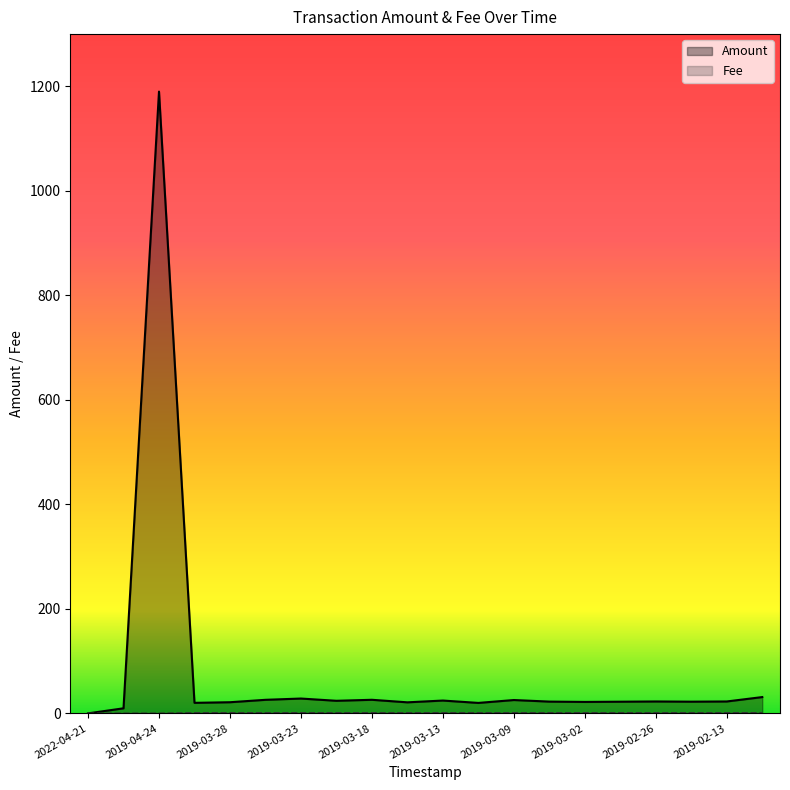

Which has a higher value, 2022-04-21 or 2019-03-06?

2019-03-06